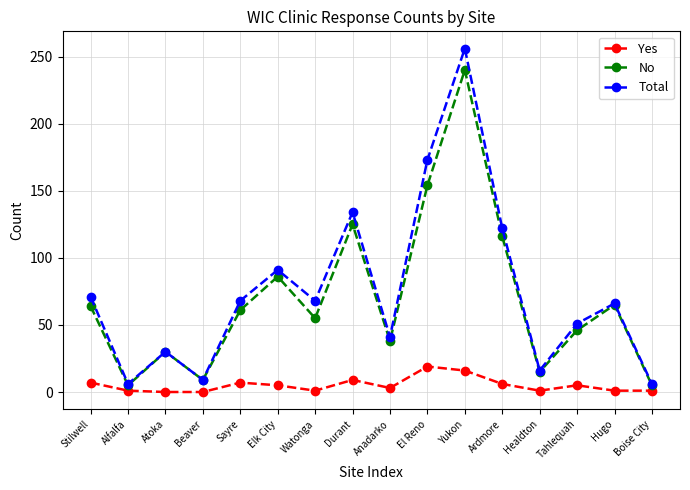

What are all the series names shown in the legend?

Yes, No, Total